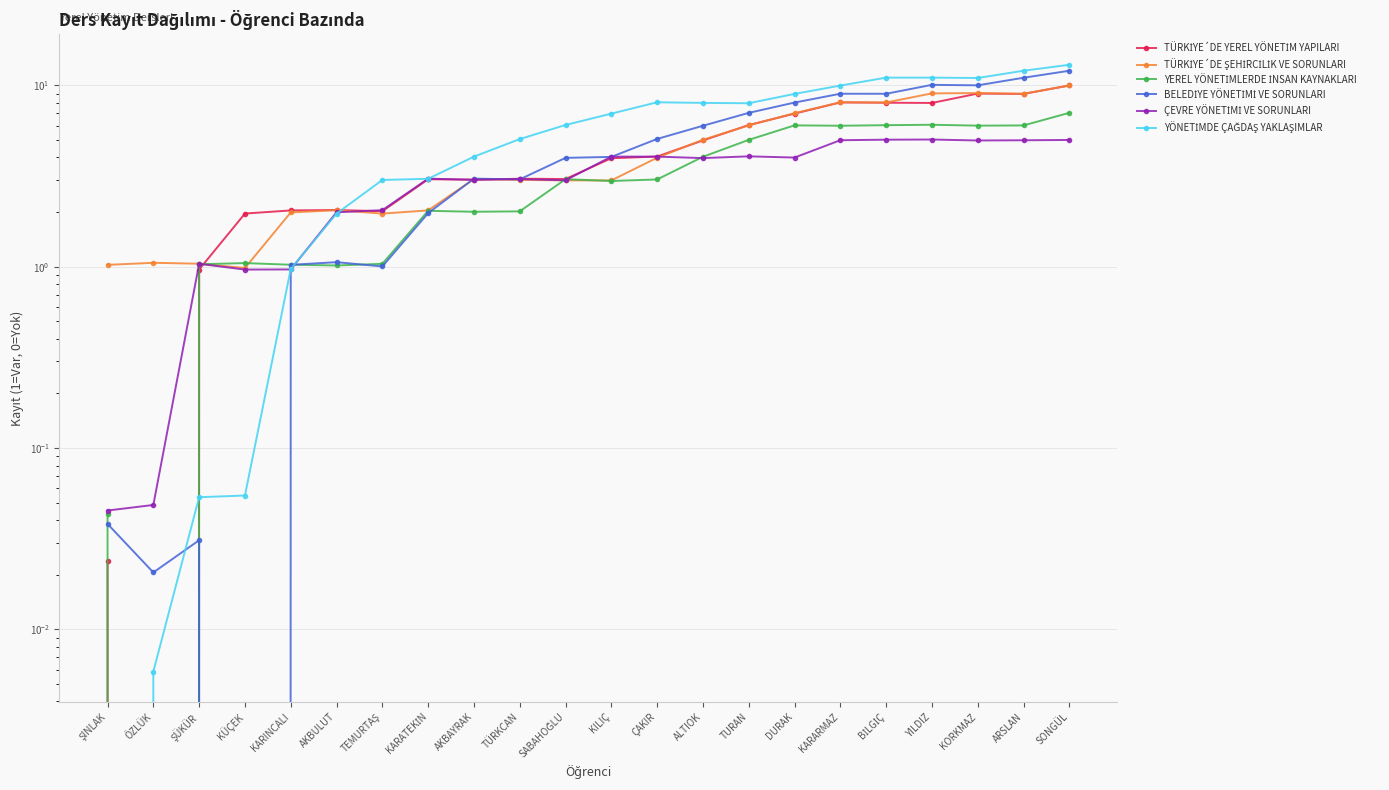

Which category has the highest value across all series?

SONGÜL